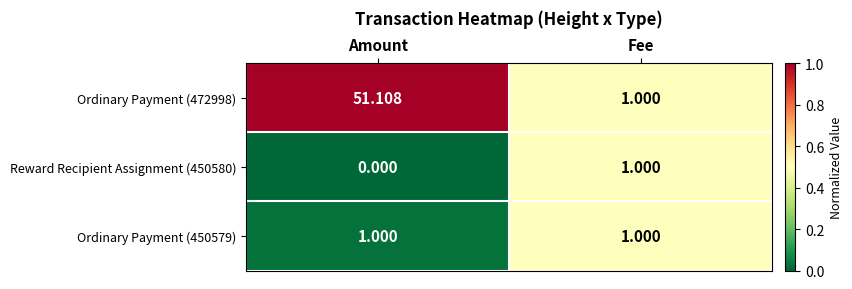

List the labels in order of Ordinary Payment (472998) value, smallest first.

Fee, Amount